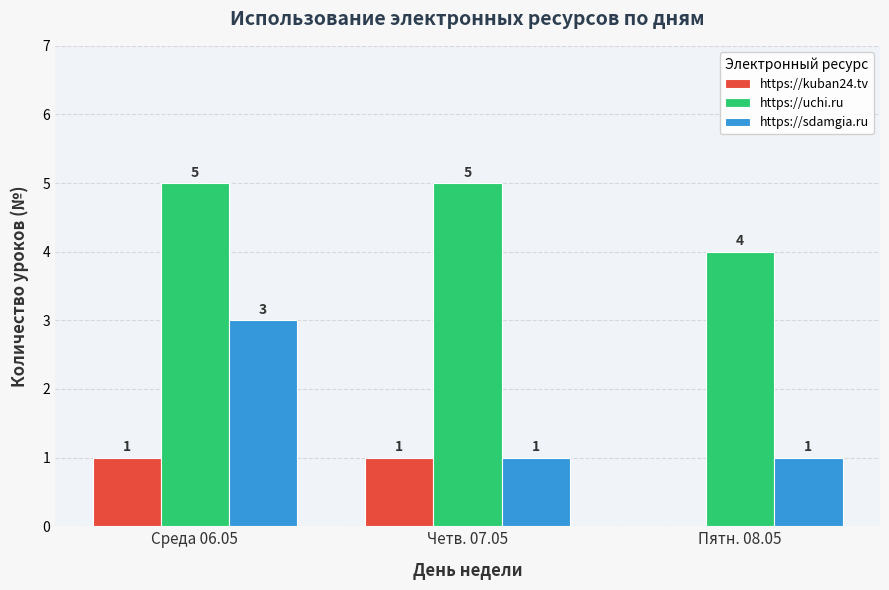

True or false: https://sdamgia.ru has a value of 0 at Четв. 07.05.

False